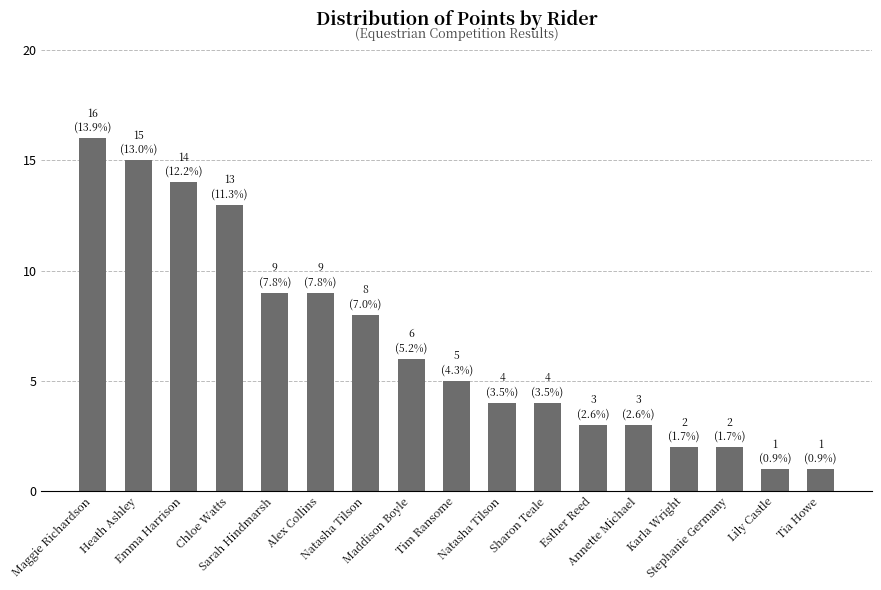

Rank the categories by value from highest to lowest.

Maggie Richardson, Heath Ashley, Emma Harrison, Chloe Watts, Sarah Hindmarsh, Alex Collins, Natasha Tilson, Maddison Boyle, Tim Ransome, Natasha Tilson, Sharon Teale, Esther Reed, Annette Michael, Karla Wright, Stephanie Germany, Lily Castle, Tia Howe